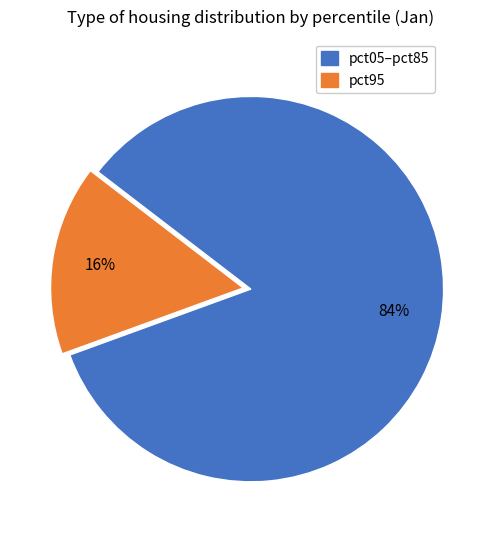

Is there any slice that represents more than half of the pie?

Yes